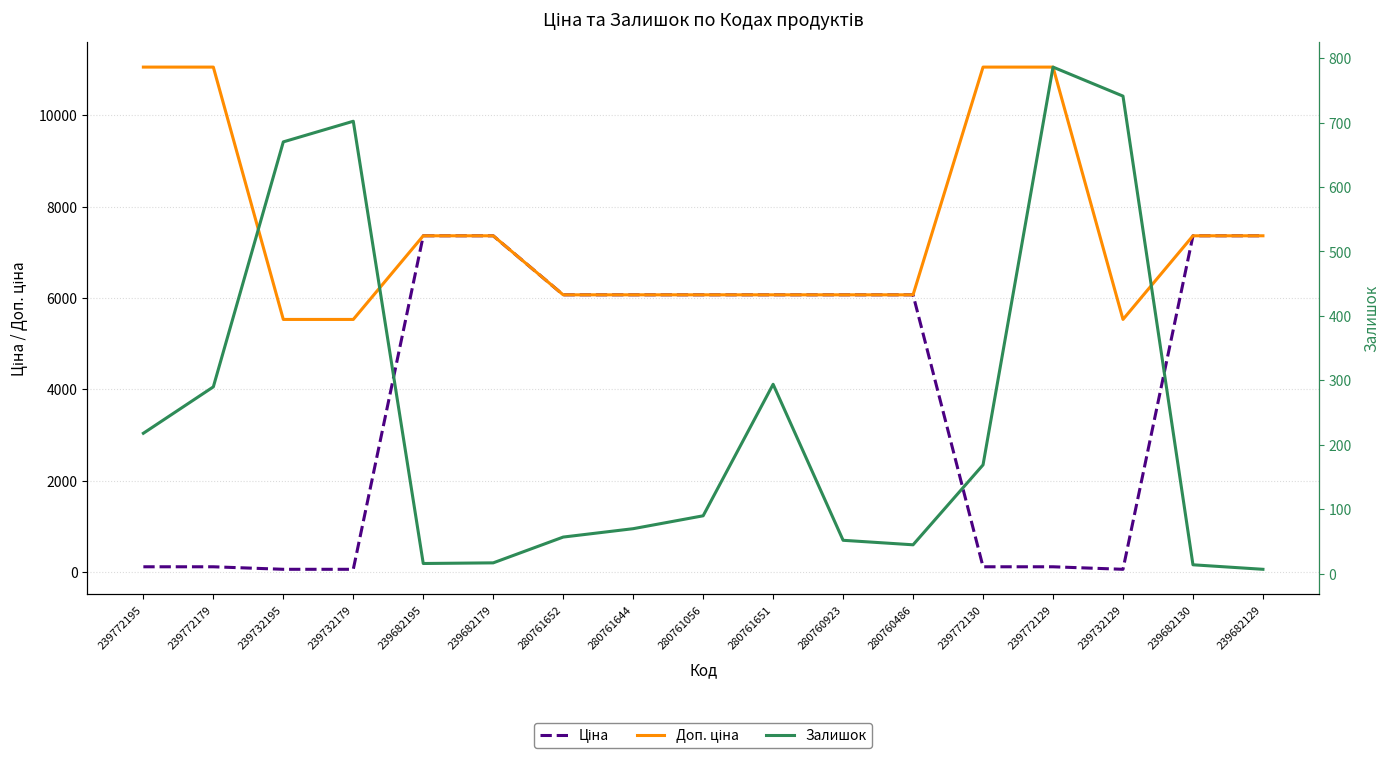

Count the number of categories in the chart.

17